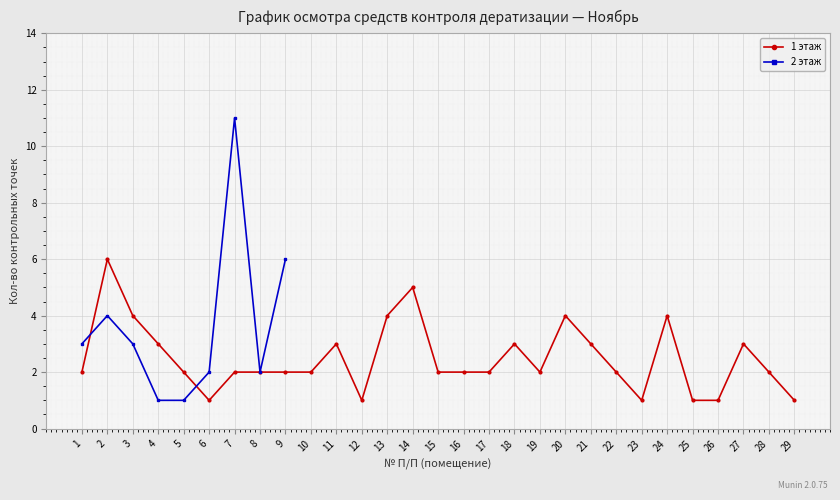

What are all the series names shown in the legend?

1 этаж, 2 этаж